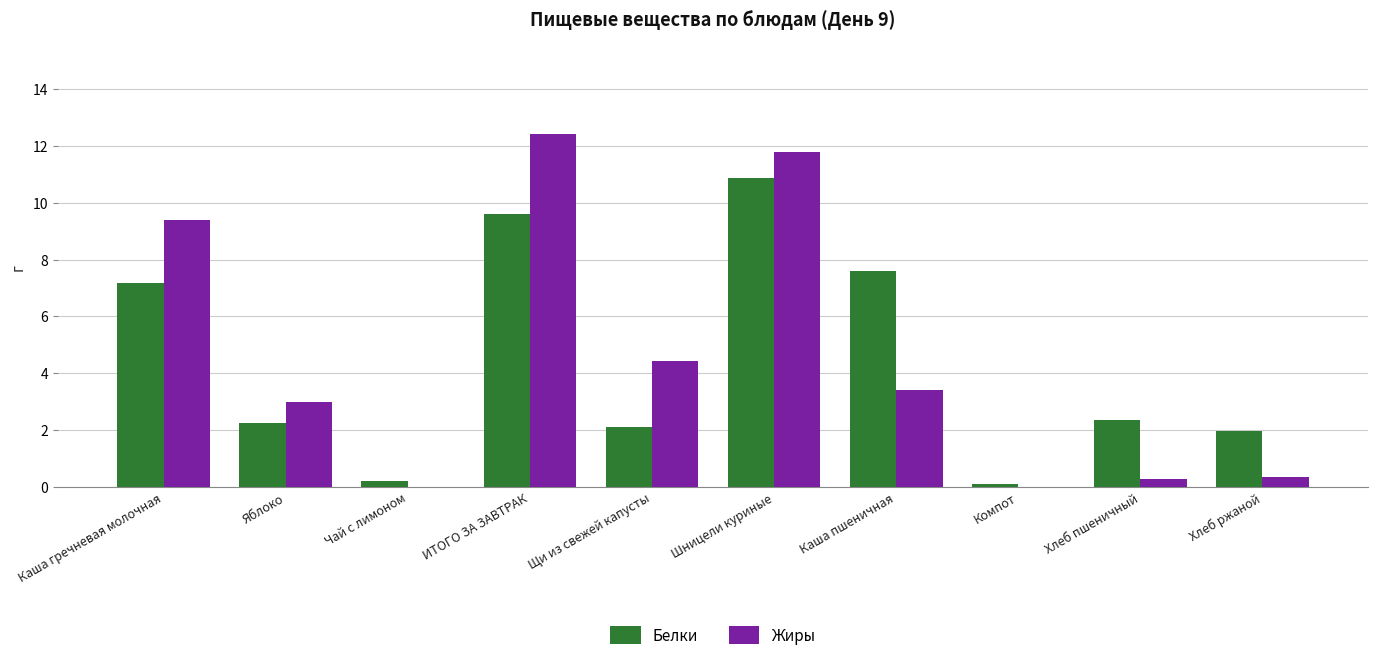

What is the total value across all series at Яблоко?

5.3